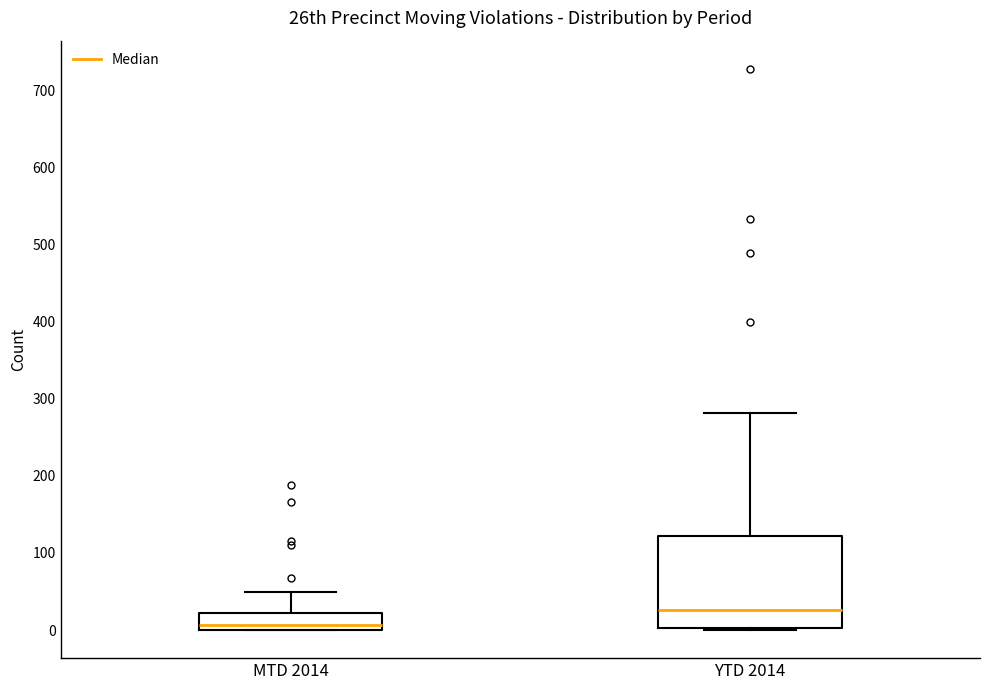

Reading left to right, transcribe this box plot: for each box, give where its median line is, the range the box spans, and where its two whiskers end, as read against the y-axis. The values are not printed on the chart, so give them approximately, as read against the axis.

MTD 2014: median 10, box 0 to 20, whiskers 0 to 50
YTD 2014: median 30, box 0 to 120, whiskers 0 (just below the box's lower edge) to 280